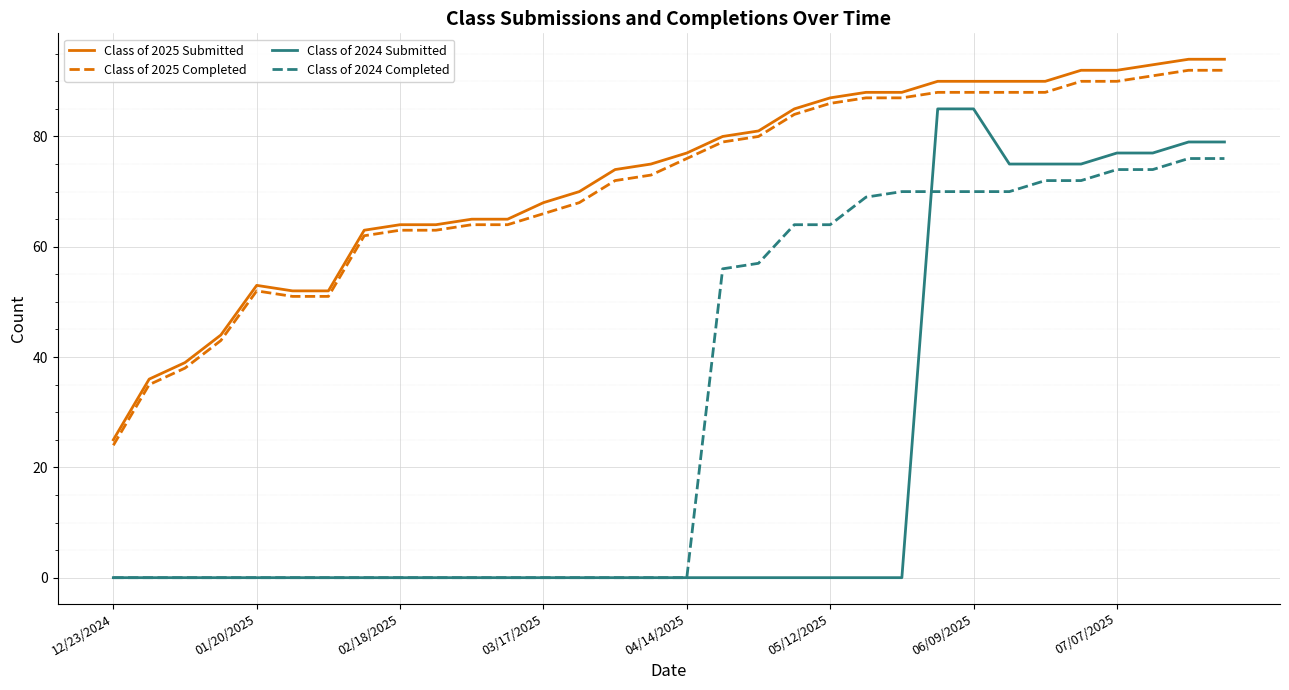

What is the highest value of the Class of 2024 Completed series?

76